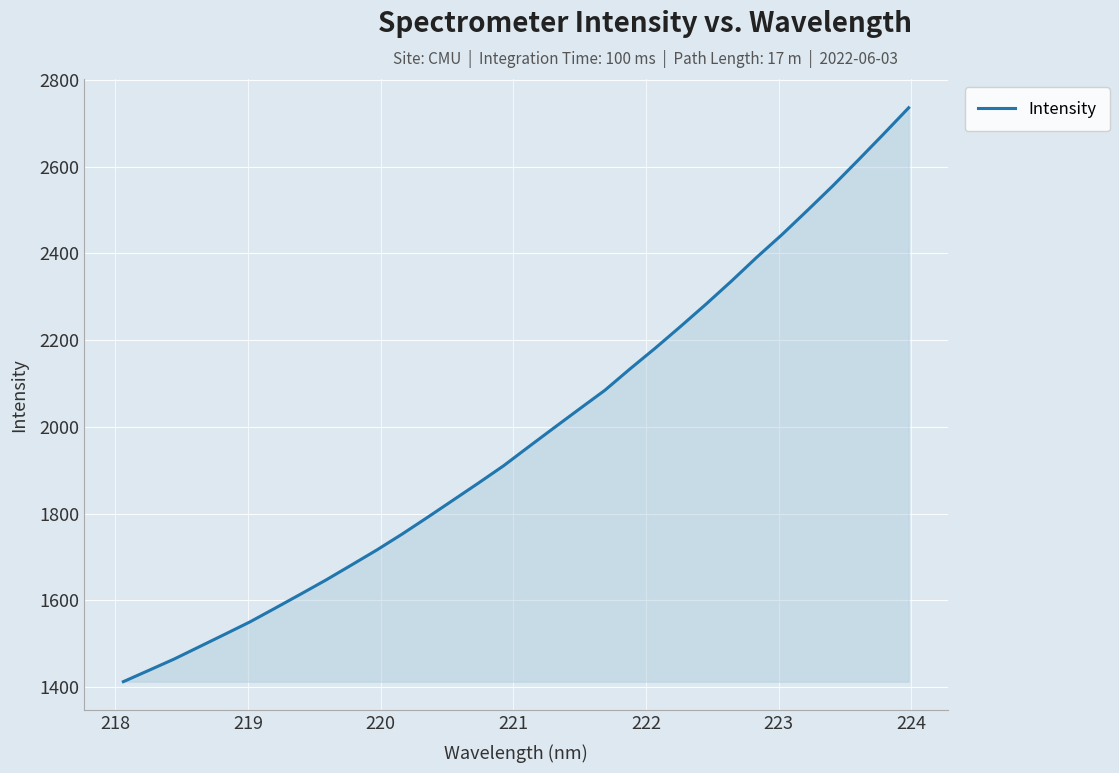

What is the smallest value displayed?

1412.4